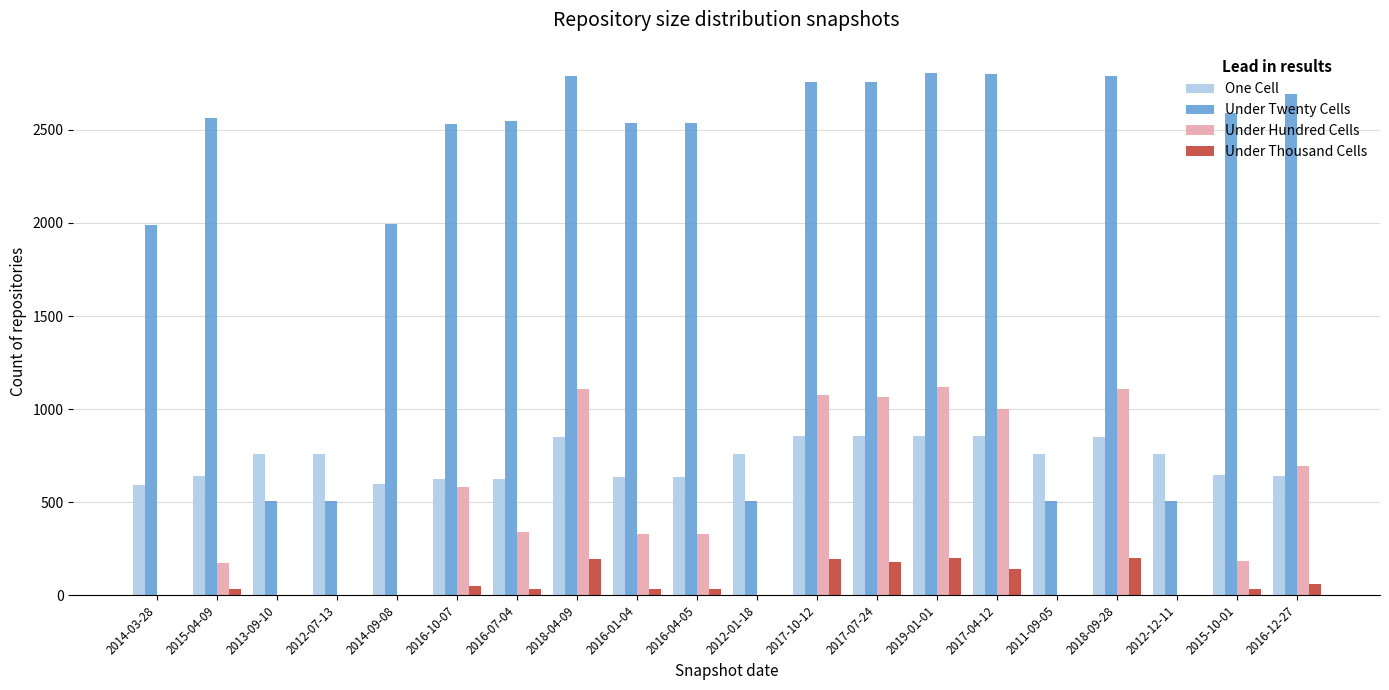

The One Cell series shows 1281 at 2017-07-24. True or false?

False